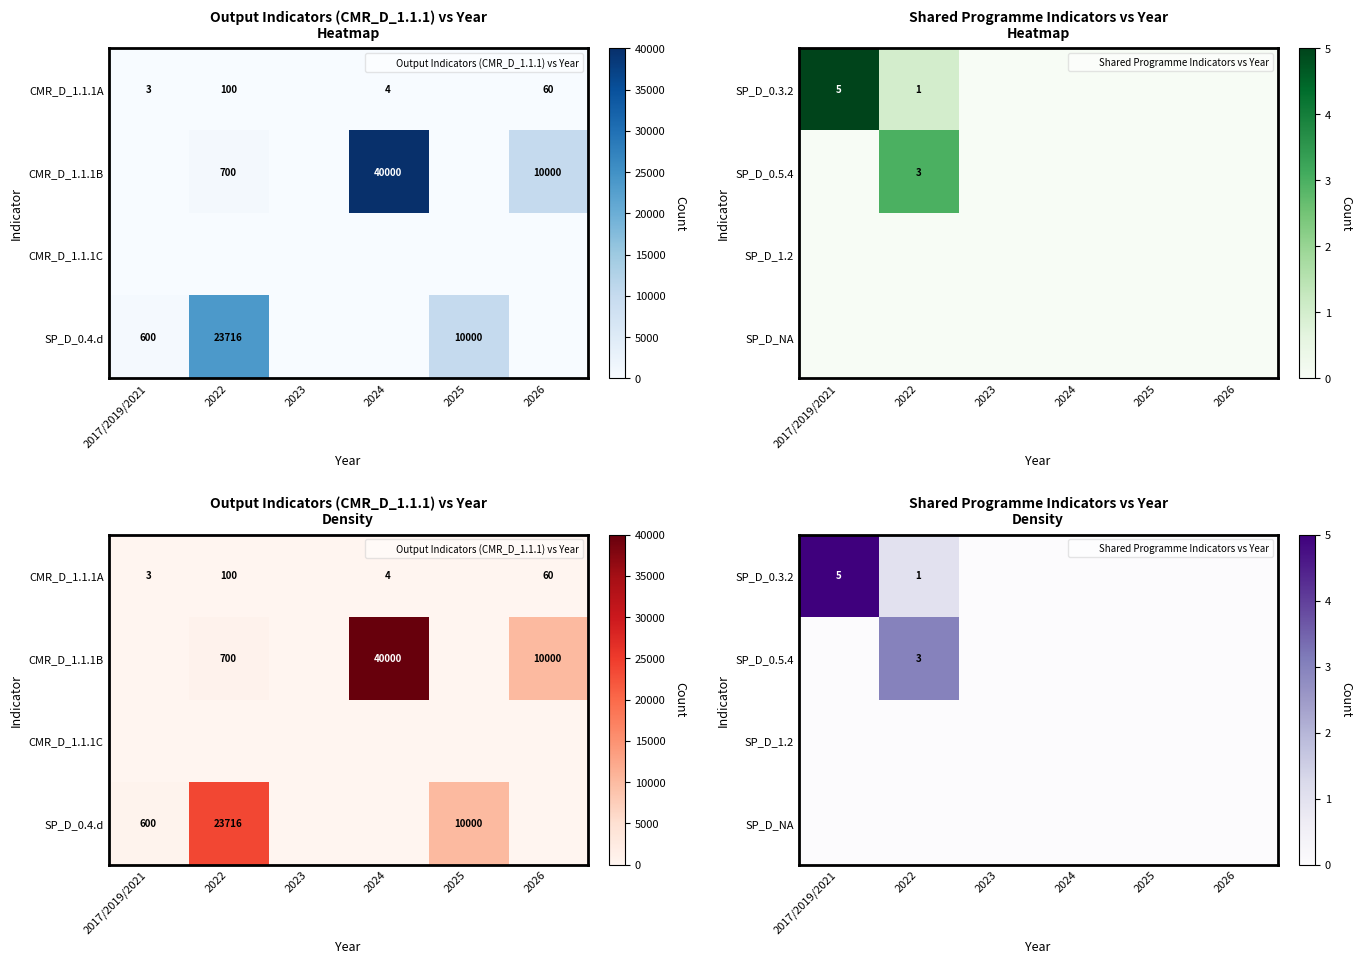

Is it true that SP_D_0.3.2 equals 0 at 2023?

True